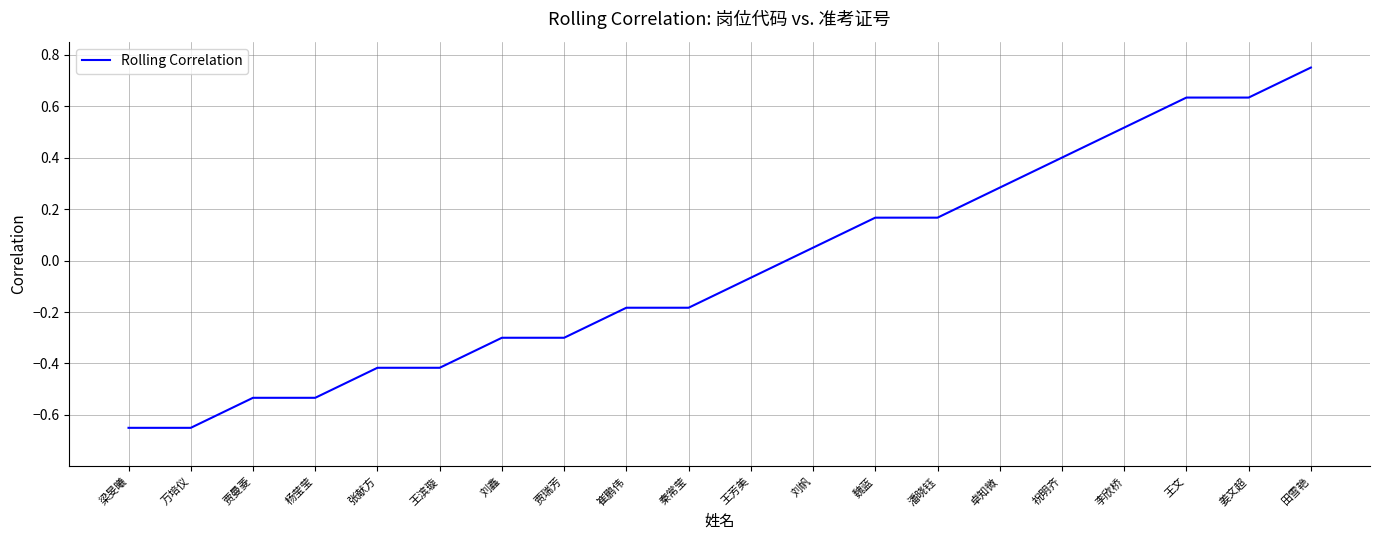

Is it true that the value at 魏蓝 is 0.0?

False